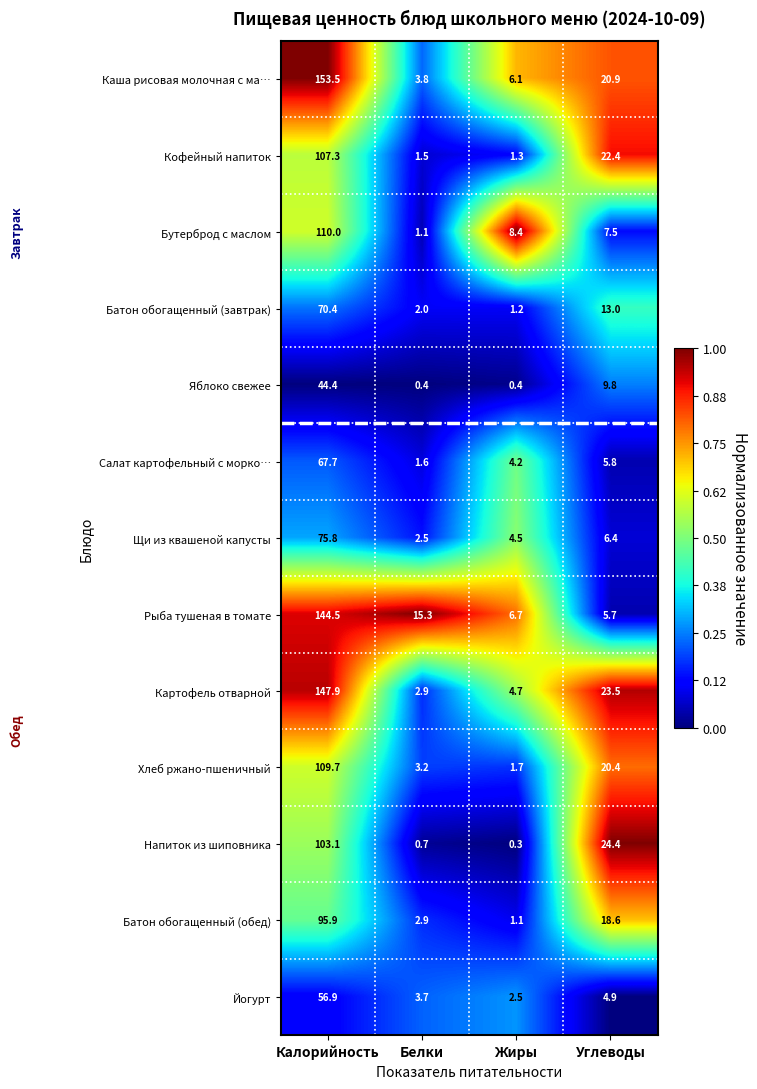

Is the value of Каша рисовая молочная с ма… at Жиры greater than the value of Щи из квашеной капусты at Калорийность?

No